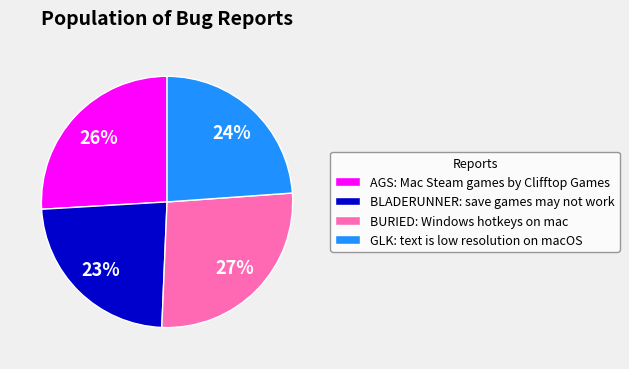

Between BURIED: Windows hotkeys on mac and BLADERUNNER: save games may not work, which is larger?

BURIED: Windows hotkeys on mac